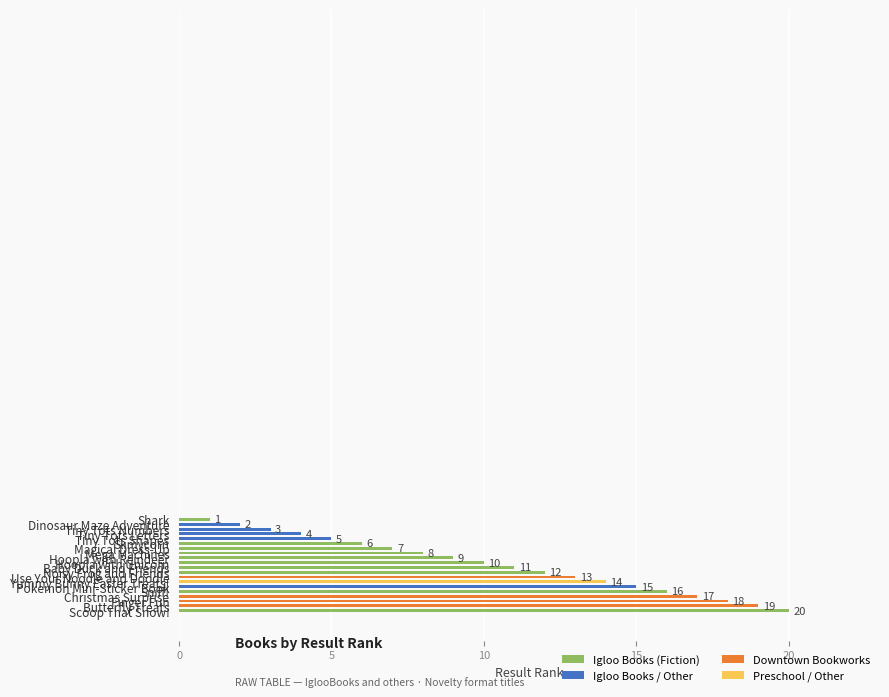

List the labels in order of value, smallest first.

Shark, Dinosaur Maze Adventure, Tiny Tots Numbers, Tiny Tots Letters, Tiny Tots Shapes, Slimycorn, Magical Dress-Up, Mega Machines, Hoopla with Reindeer, Hoopla with Unicorn, Baby Duck and Friends, Noisy Frog and Friends, Use Your Noodle and Doodle, Yummy Bunny Easter Treats!, Pokemon Mini-Sticker Book, Sniff!, Christmas Surprise, Finger Fun, Butterfly Treats, Scoop That Snow!